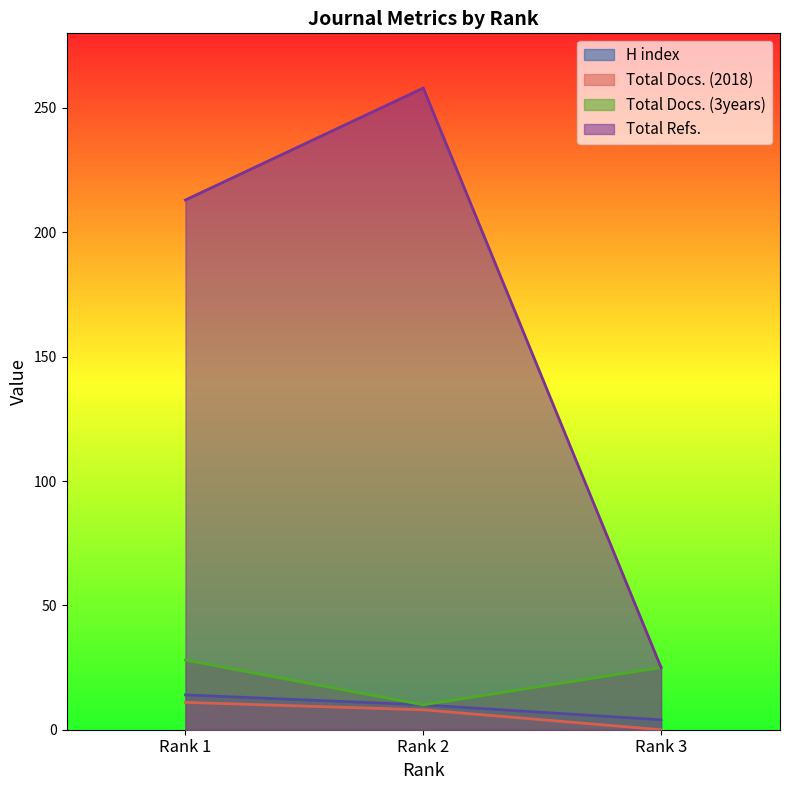

What is the total value across all series at Rank 1?

266